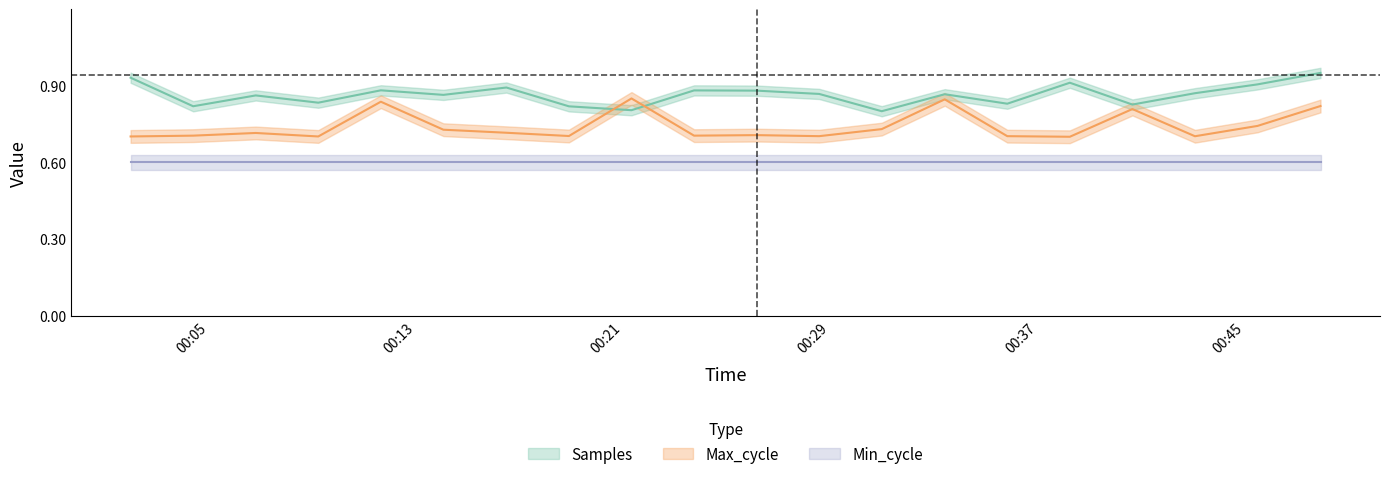

At which category does Max_cycle reach its first local peak?

2022/10/18 00:06:48